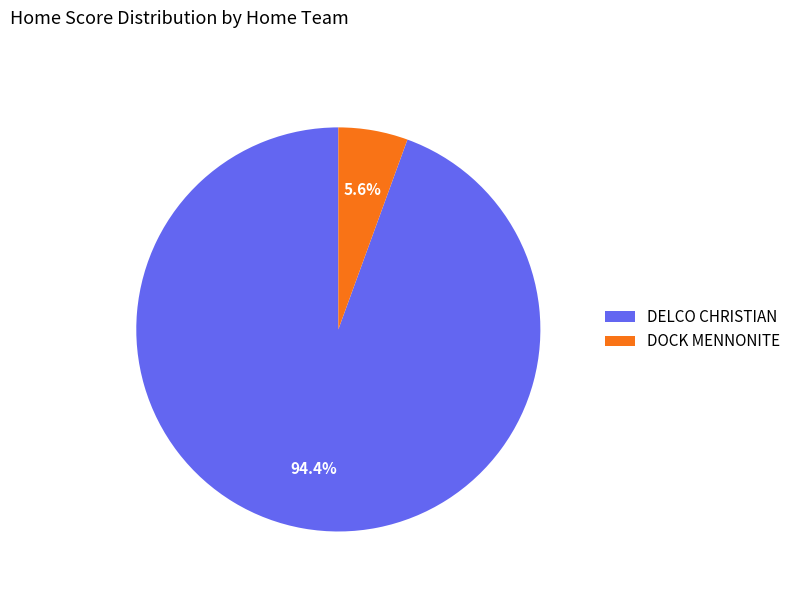

Which category has the smallest portion of the pie?

DOCK MENNONITE